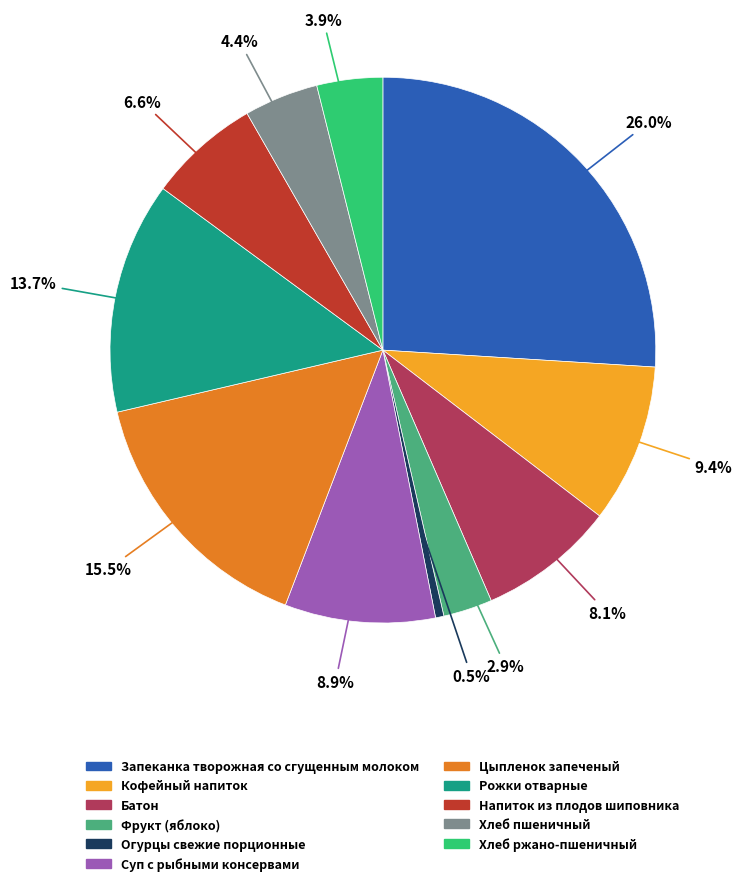

Which slice is the largest?

Запеканка творожная со сгущенным молоком